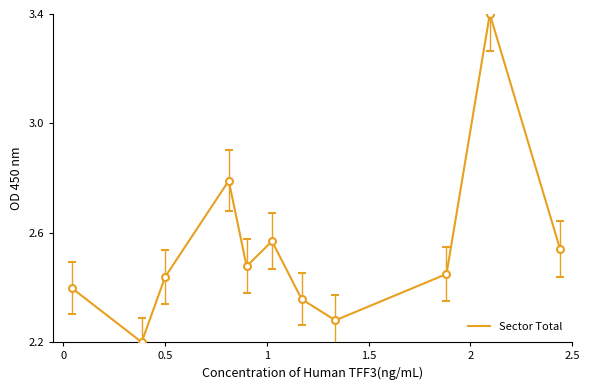

What is the maximum value shown in the chart?

3.4